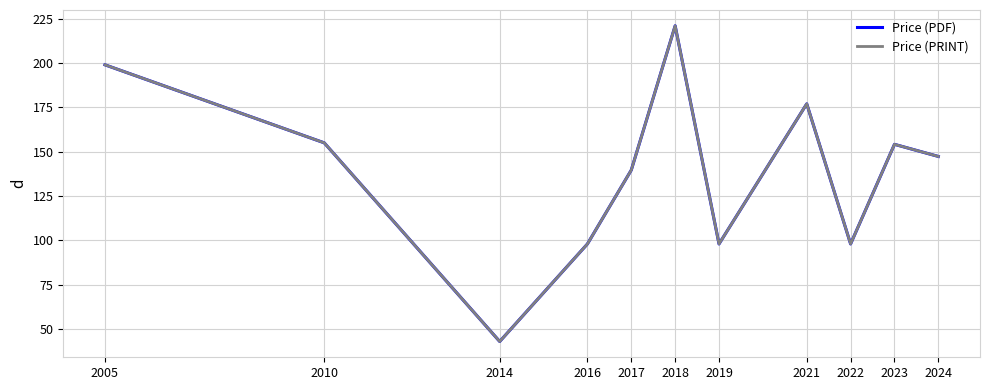

At which category is the sum across all series the highest?

2018